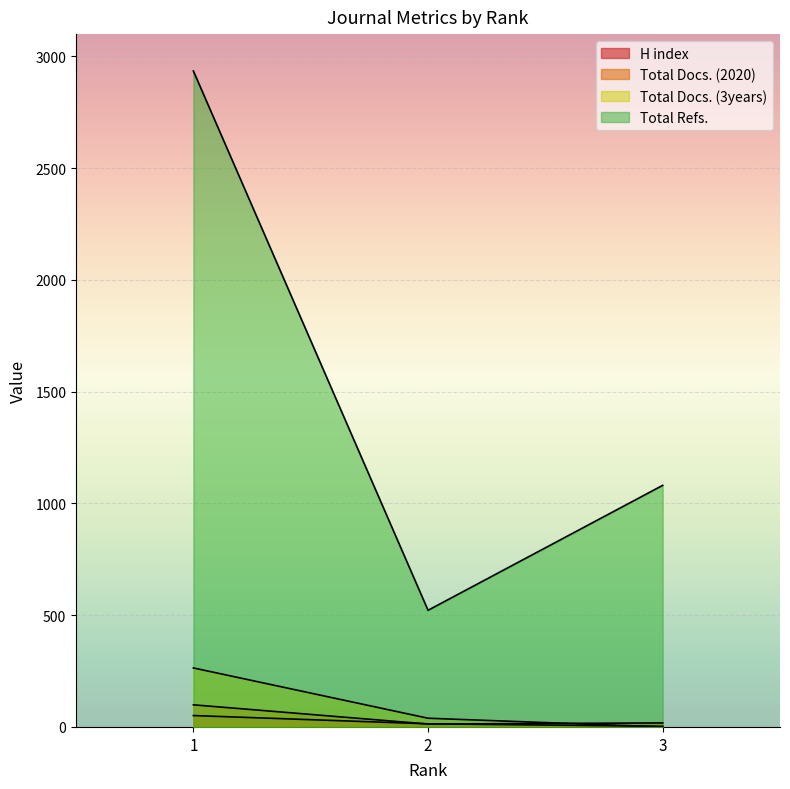

Which category has the highest value across all series?

1